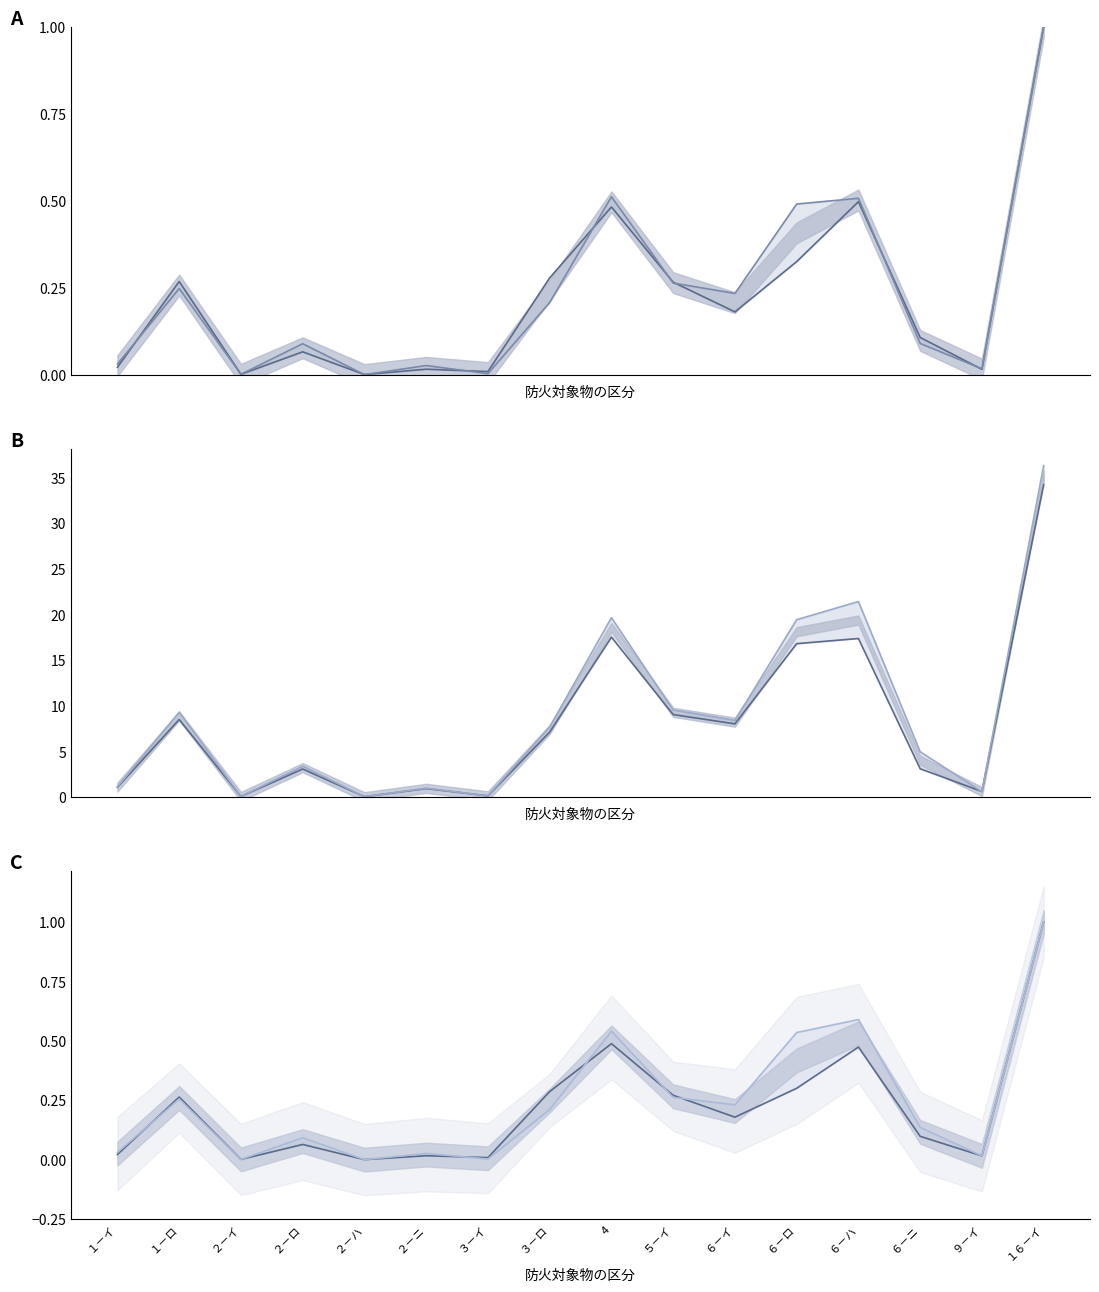

Does the chart display data point markers on the line(s)?

No